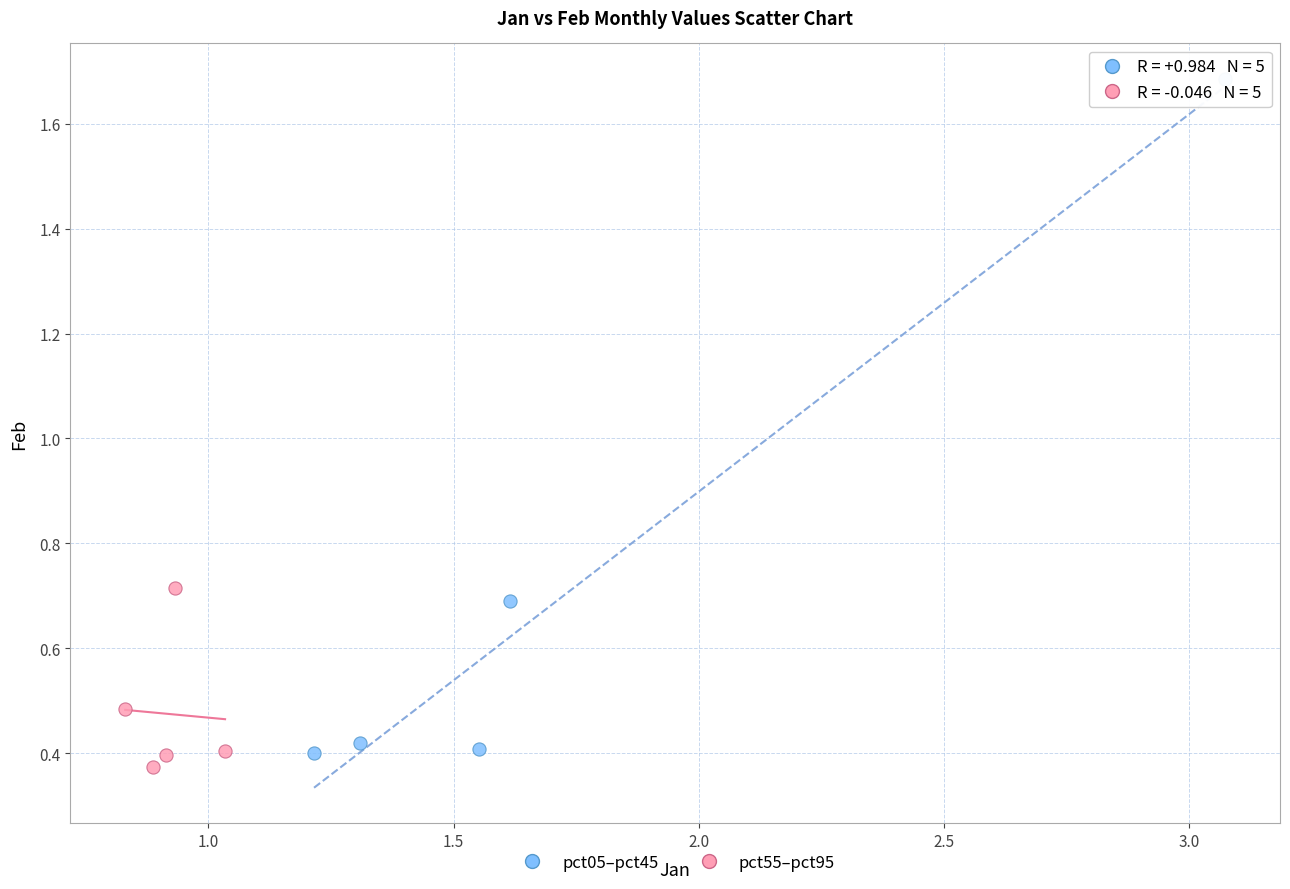

Which series has the widest spread of Y values?

pct05–pct45